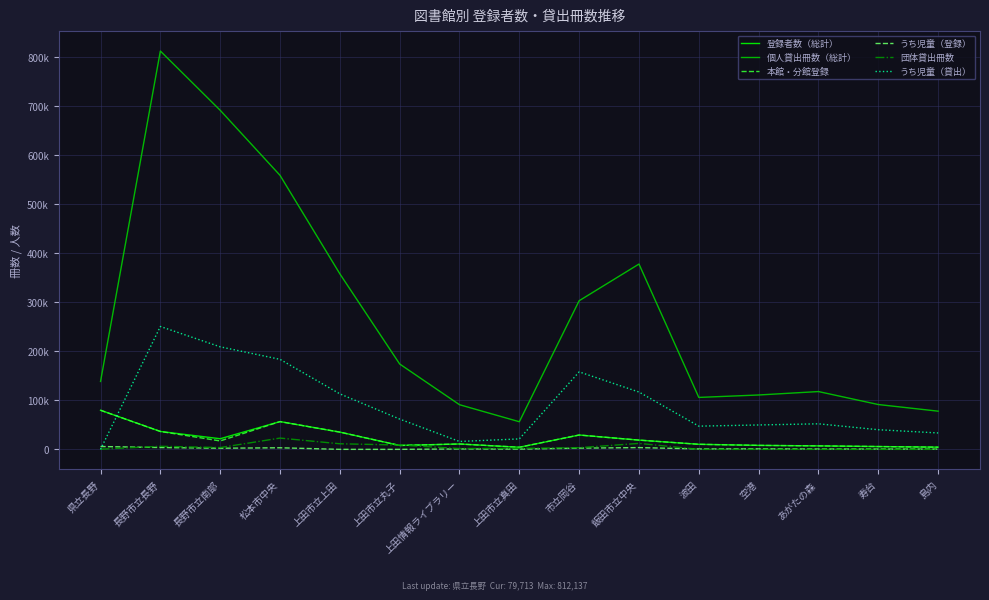

True or false: うち児童（登録） and 個人貸出冊数（総計） cross at least once.

False